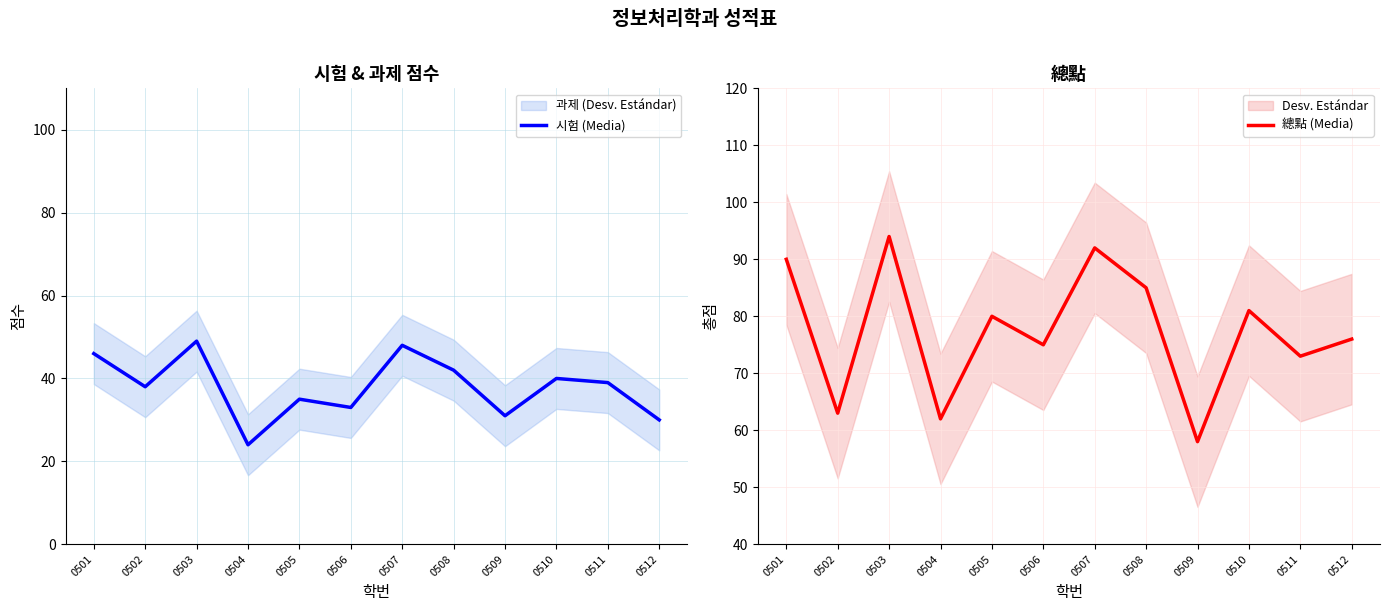

What is the difference between the second highest and second lowest values in the 시험 (Media) series?

18